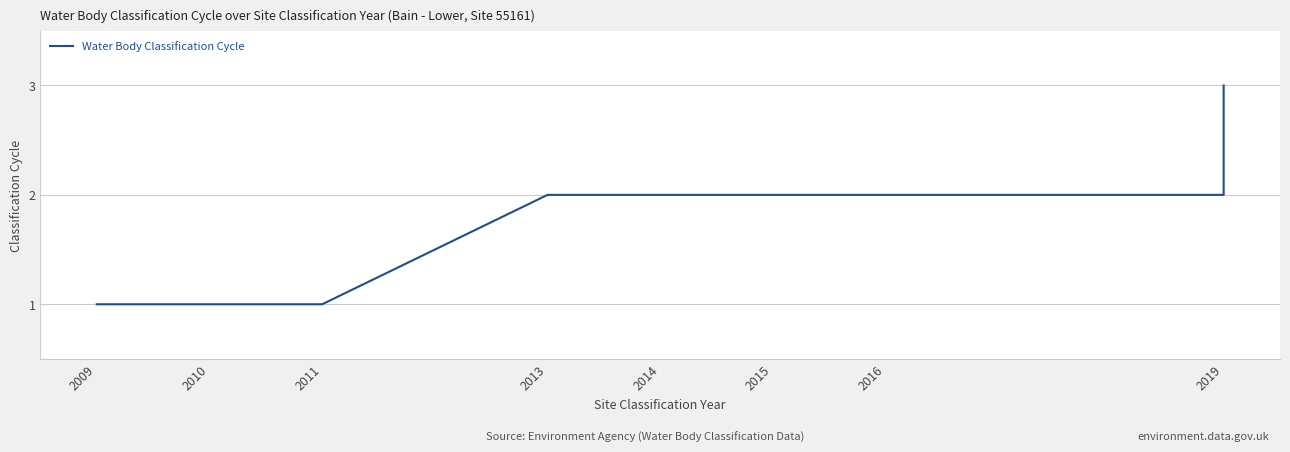

Does the chart have visible grid lines?

Yes